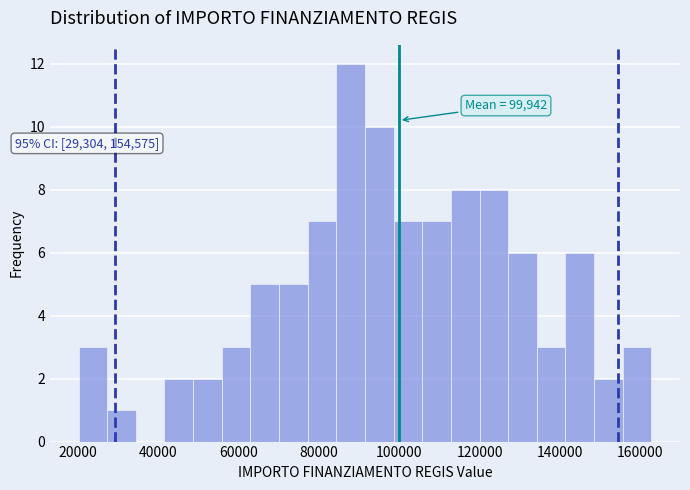

Around what value on the x-axis is the tallest bar? Give the approximate position of its centre, as read against the axis.

88000